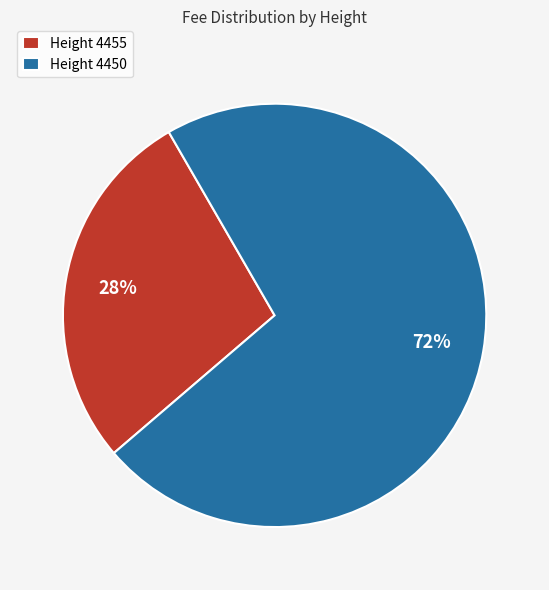

Count the number of slices in the pie.

2